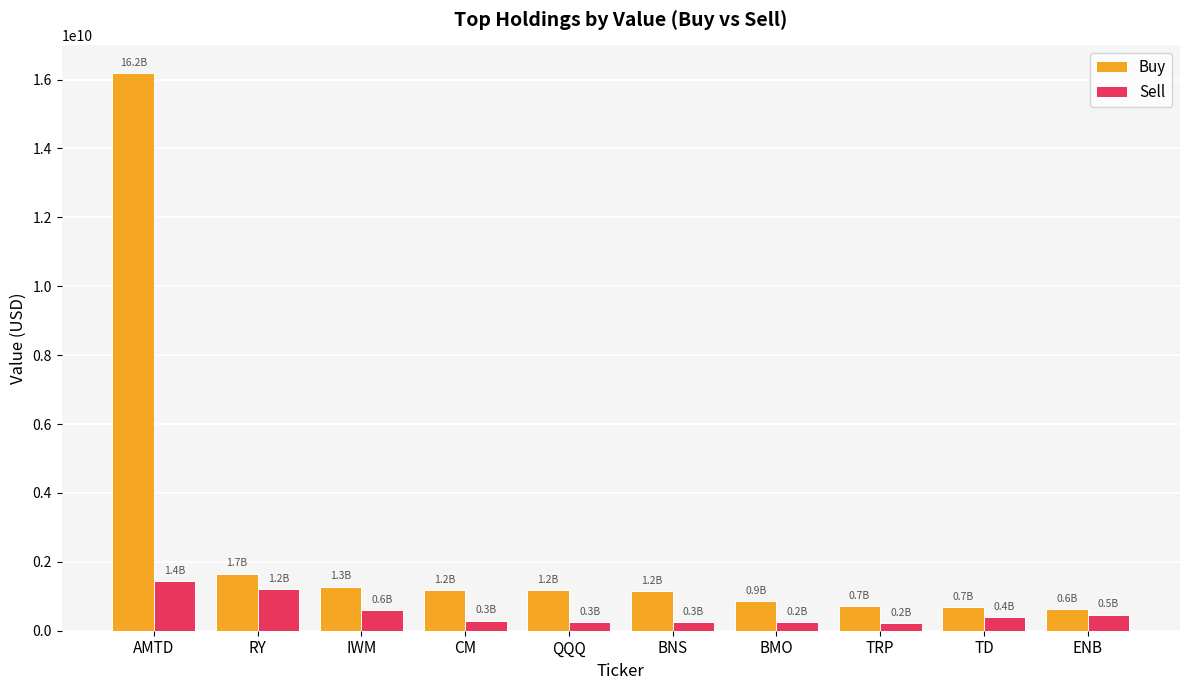

What is the sum of the Buy values at QQQ and CM?

2372290000